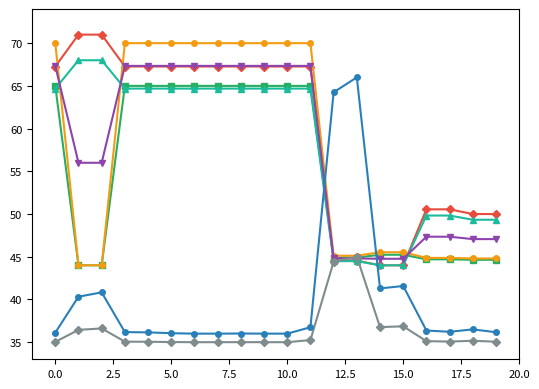

What is the greatest value displayed?

71.0